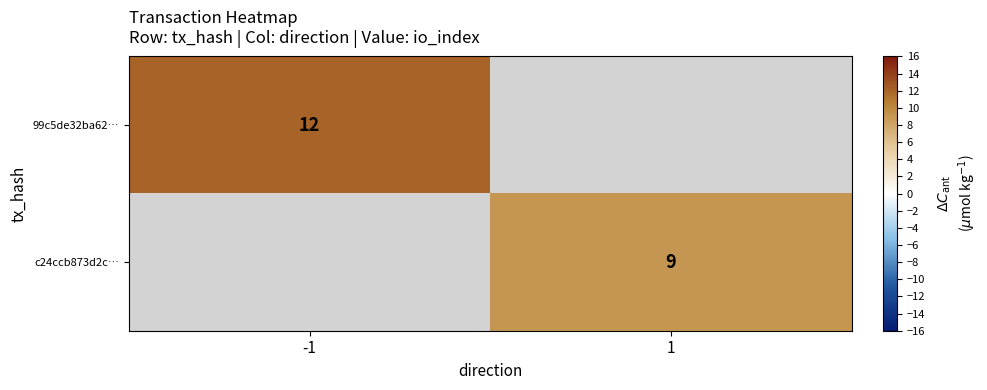

Count the number of categories in the chart.

2